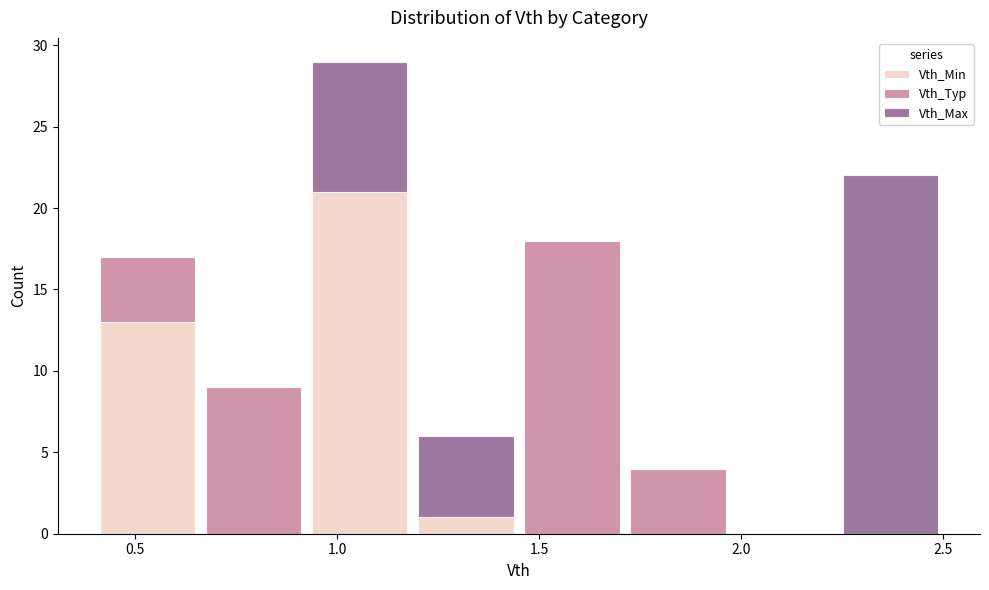

What is the total height of the stacked bar covering 2.25 to 2.50 on the x-axis? Neither the bar edges nor the heights are printed on the chart, so give them approximately, as read against the axes.

22